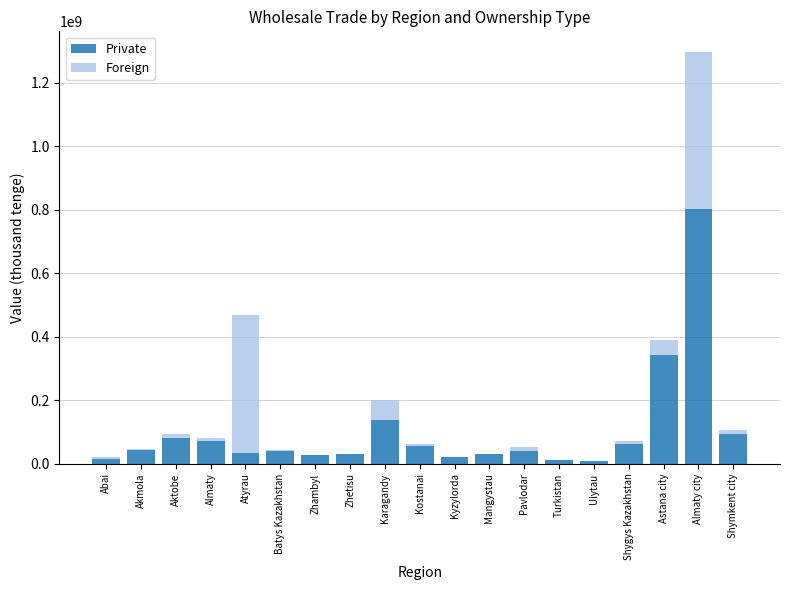

Is it true that Private equals 39940524 at Pavlodar?

True